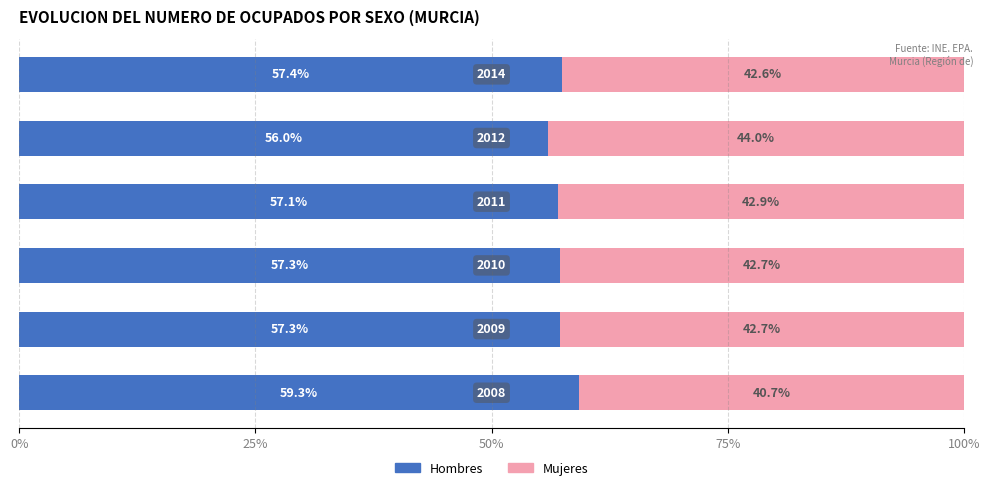

What is the difference between the maximum and minimum values in the Hombres series?

3.3